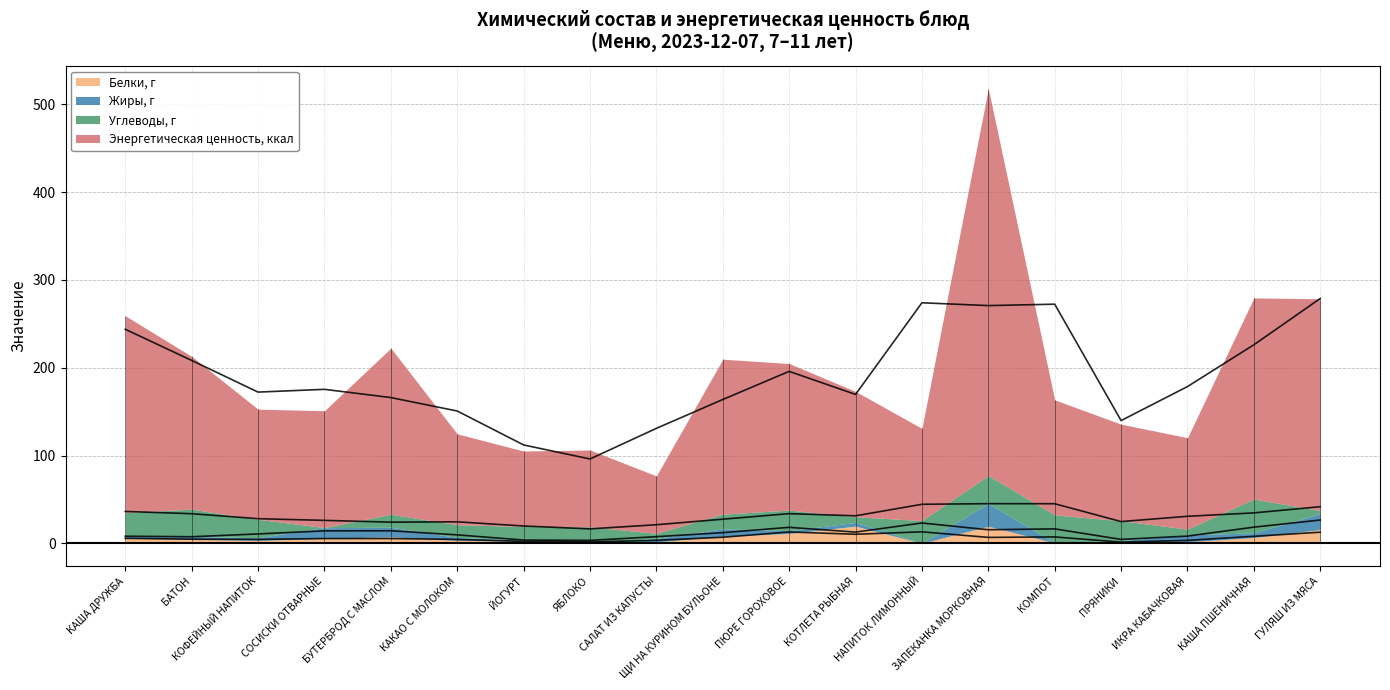

How many interior local valleys does the Жиры, г series have?

5